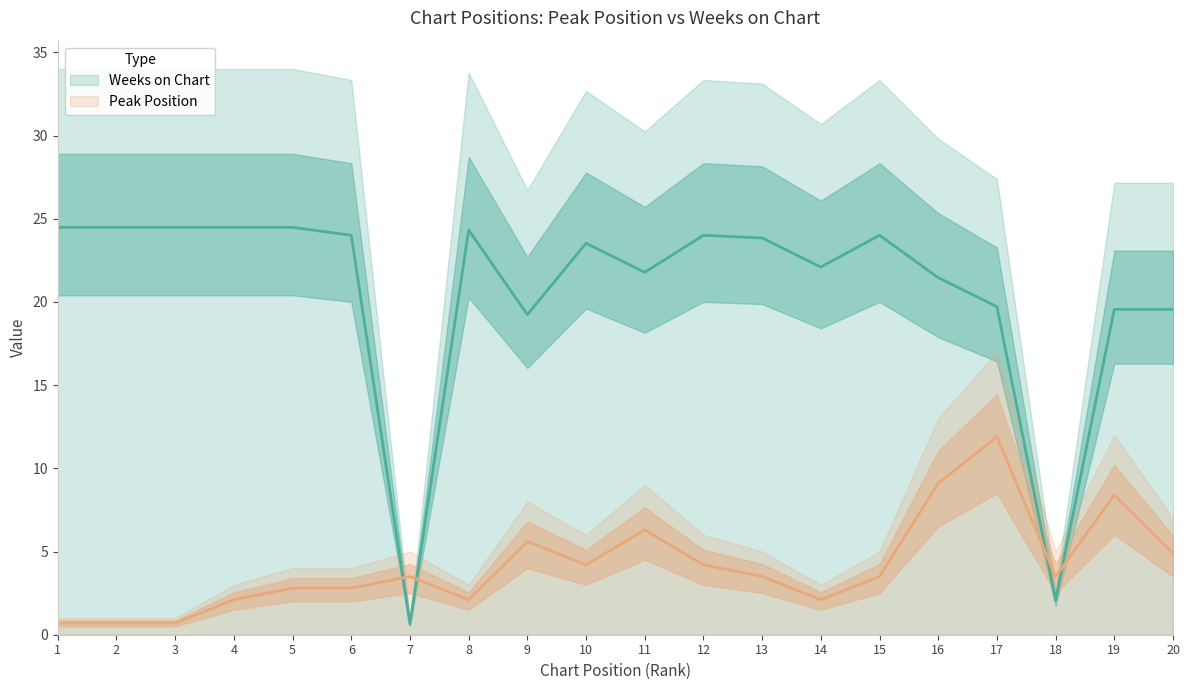

True or false: Weeks on Chart and Peak Position intersect in this chart.

True